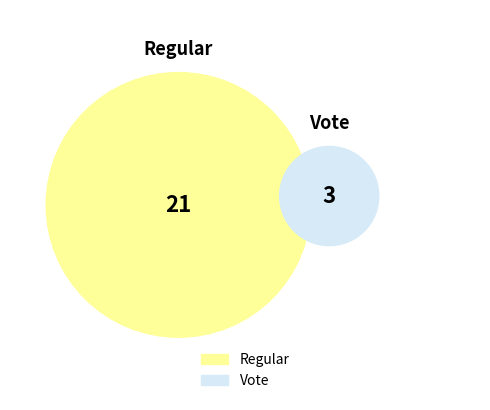

The Vote slice represents 3% of the pie. True or false?

False